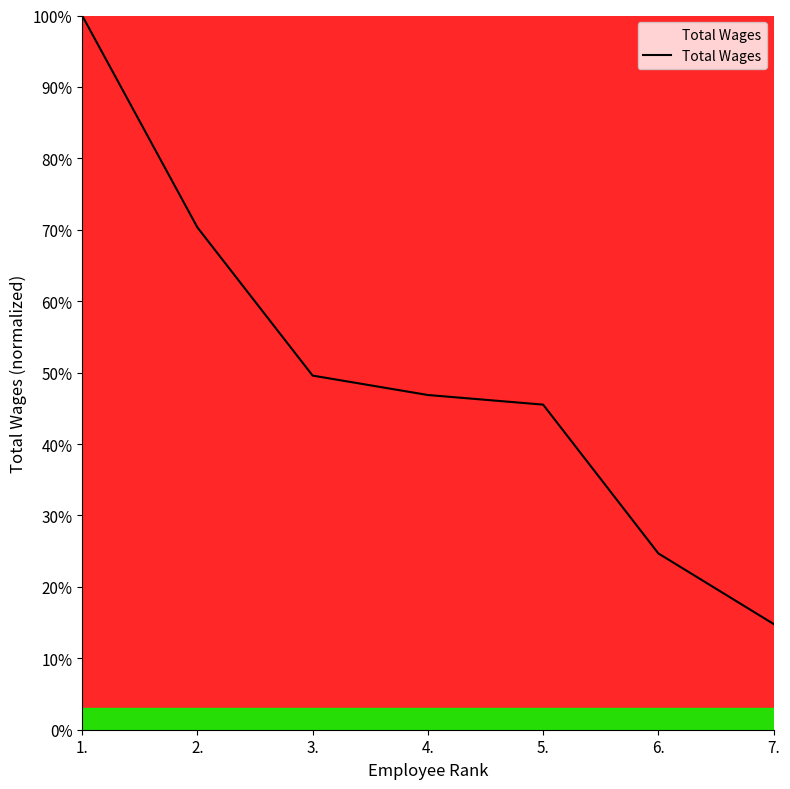

Reading right to left, extract all data points from this chart.

14.8	24.7	45.5	46.9	49.6	70.3	100.0